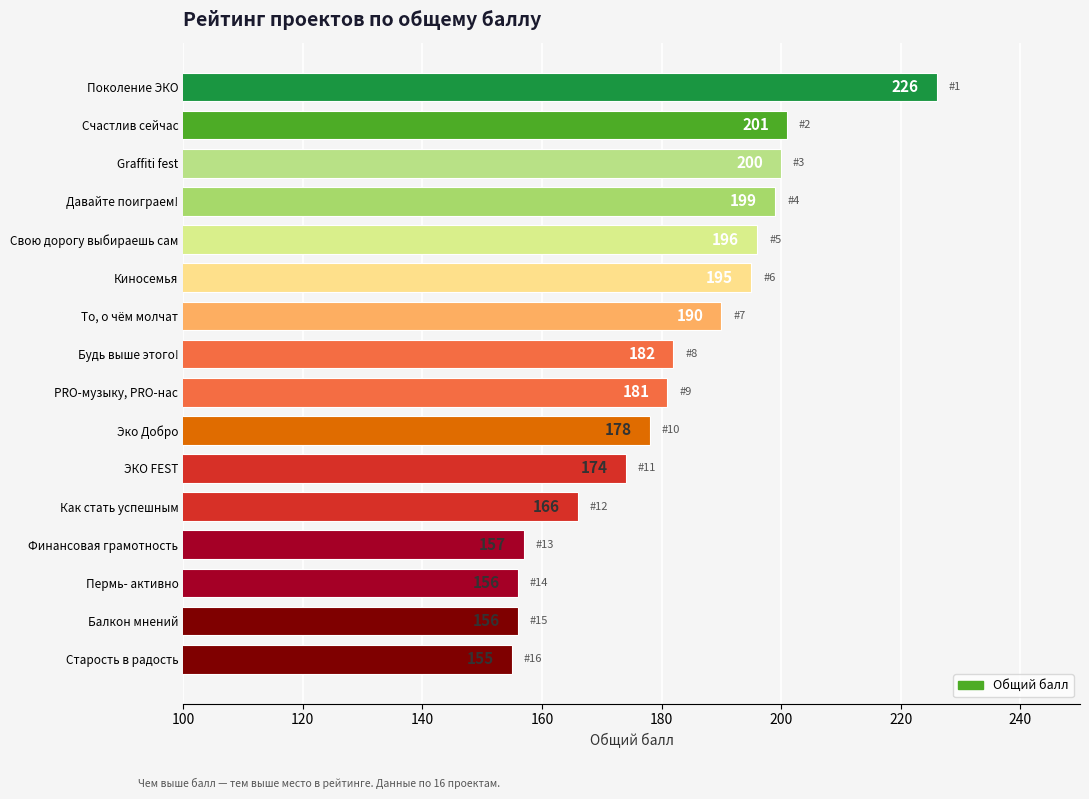

Is it true that the value at Graffiti fest is 200?

True